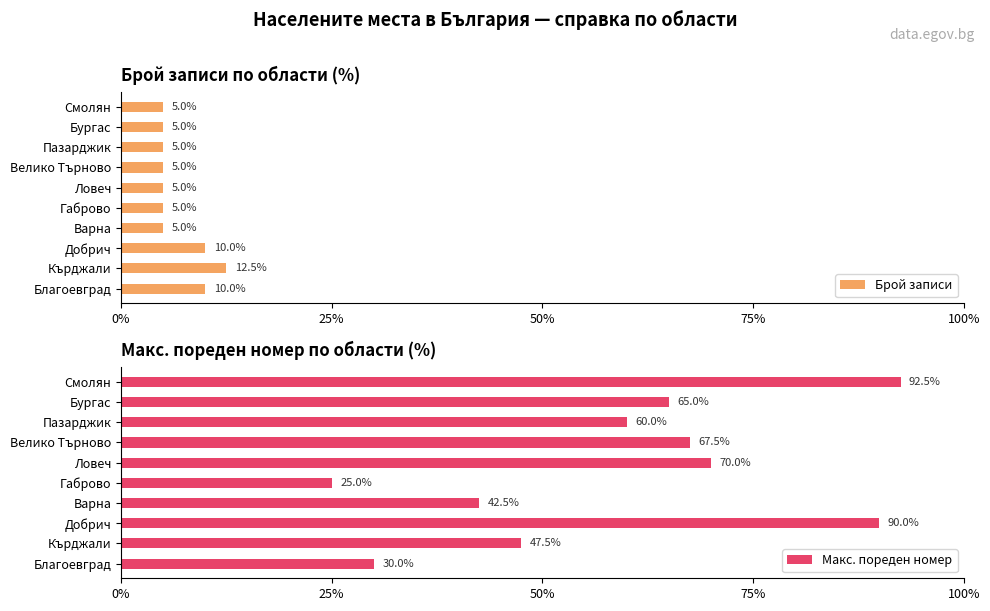

Does the chart contain stacked bars?

No